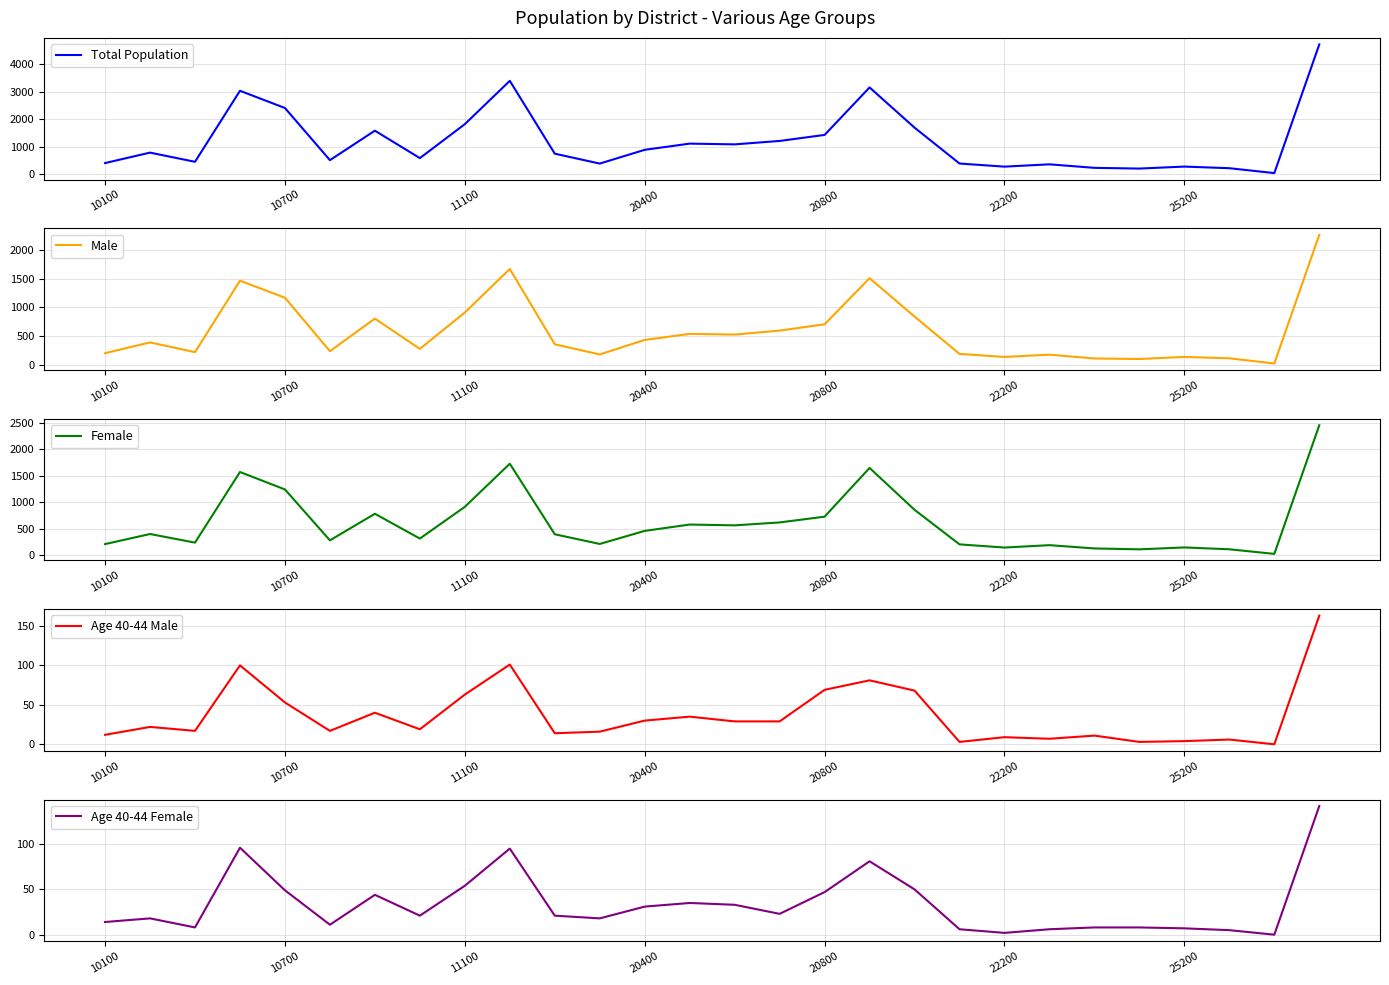

At how many categories does at least one series exceed 831?

13